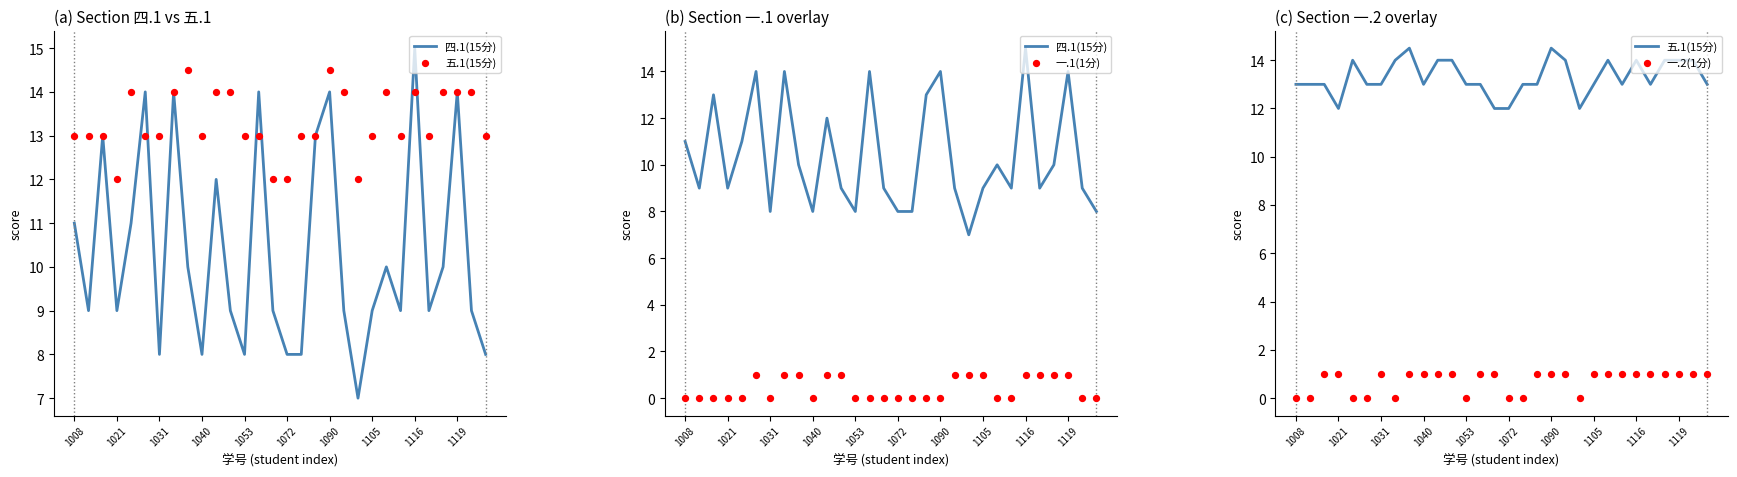

What are all the series names shown in the legend?

四.1(15分), 五.1(15分), 一.1(1分), 一.2(1分)